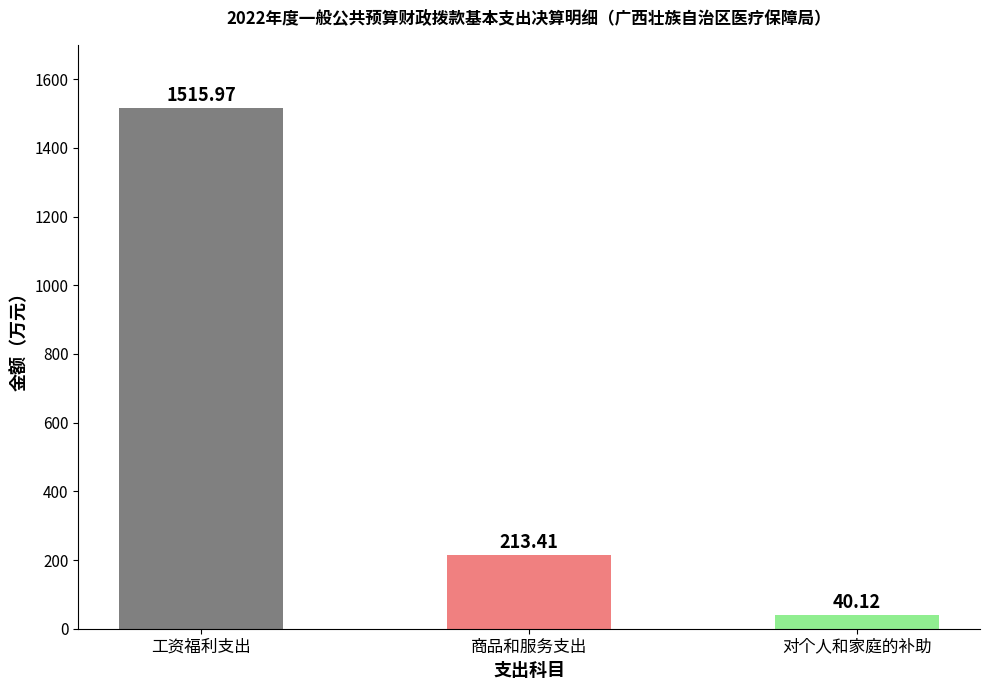

What is the average value?

589.8